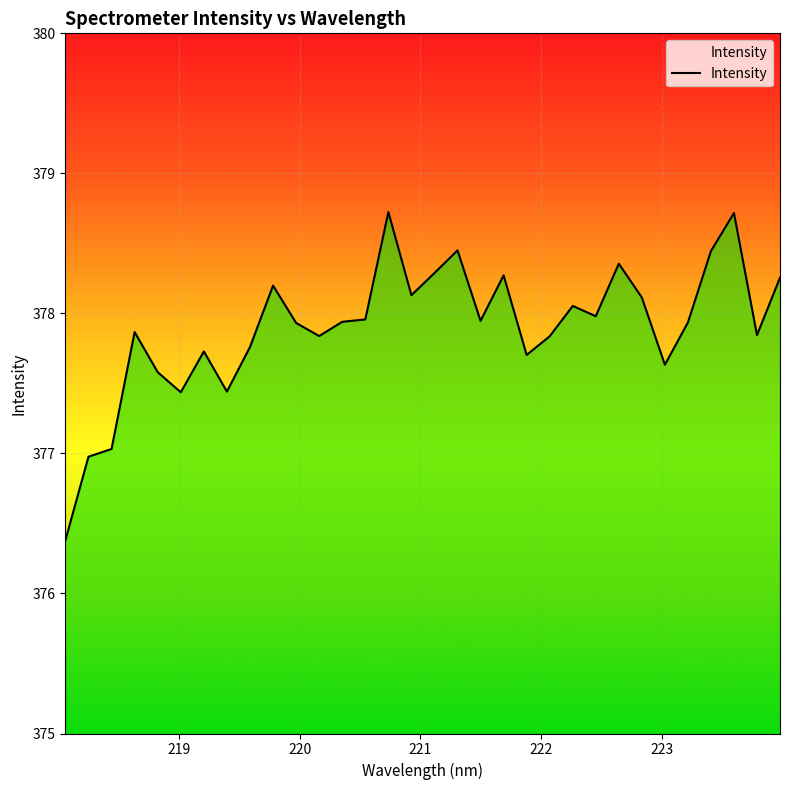

What is the minimum value shown in the chart?

376.4